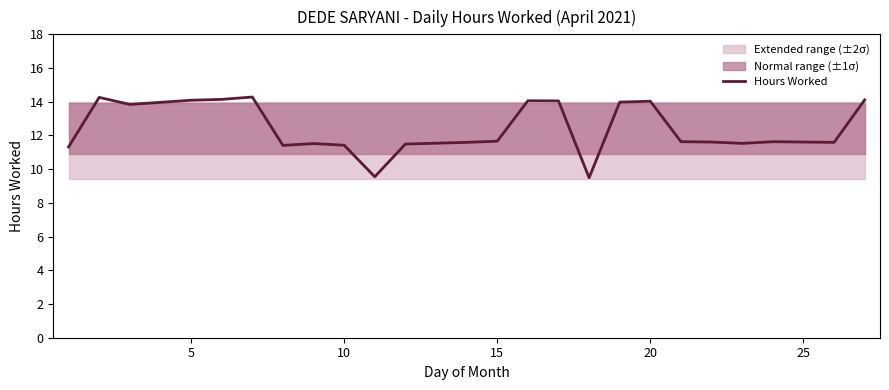

What is the lowest value of the Hours Worked series?

9.5